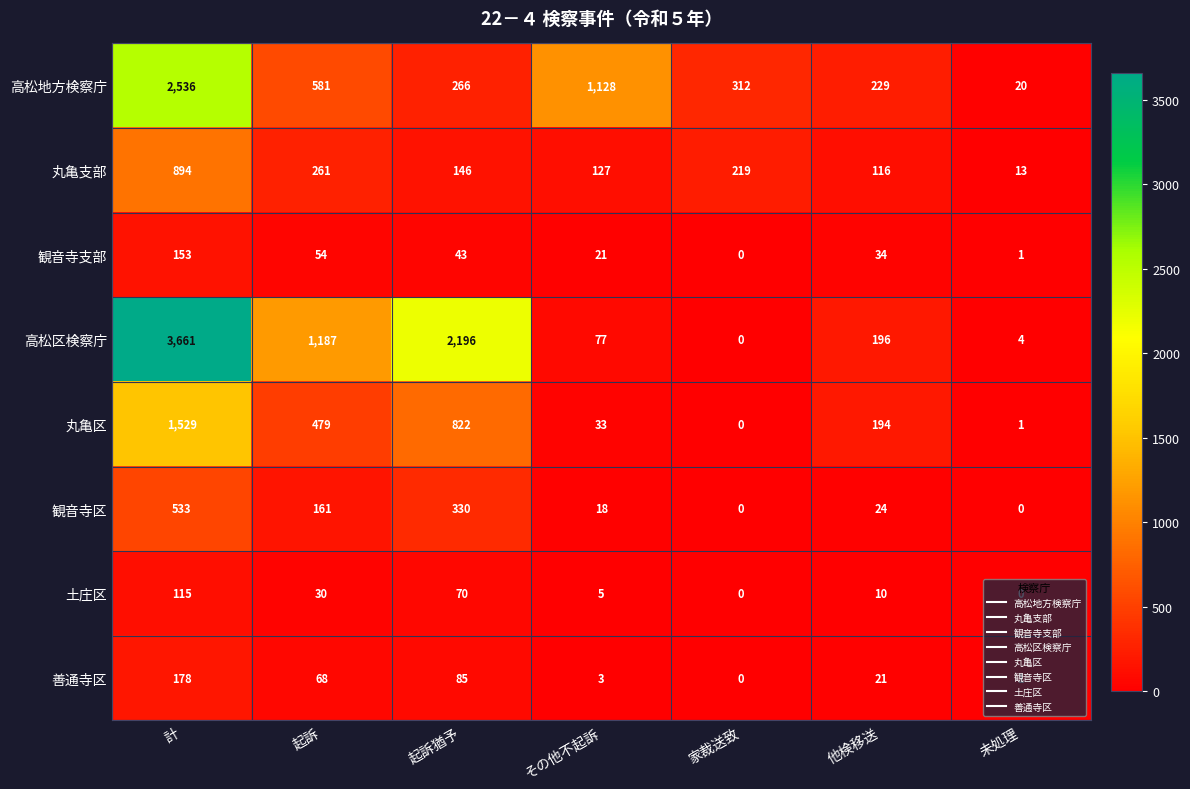

Where is 高松地方検察庁 nearest to the value 1278?

その他不起訴